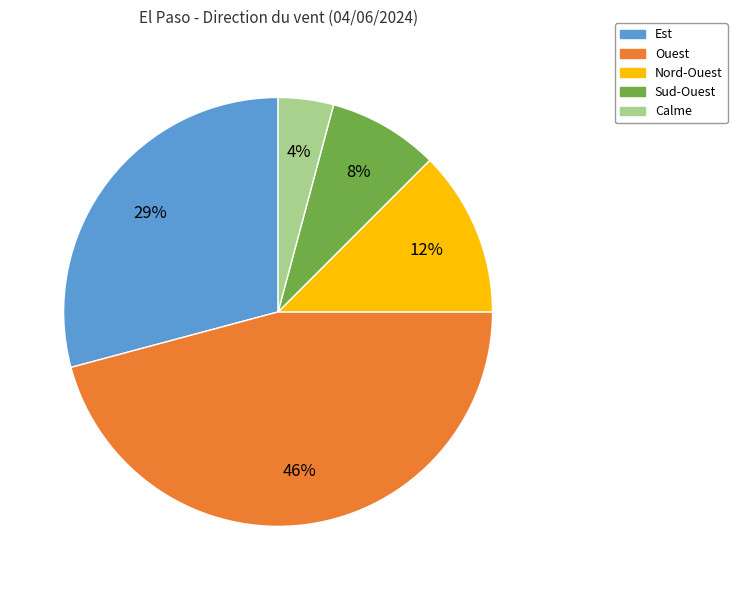

To the nearest percent, what is the average slice percentage?

20%